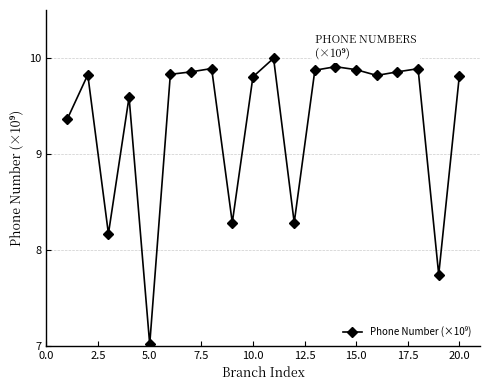

What is the smallest value displayed?

7.0